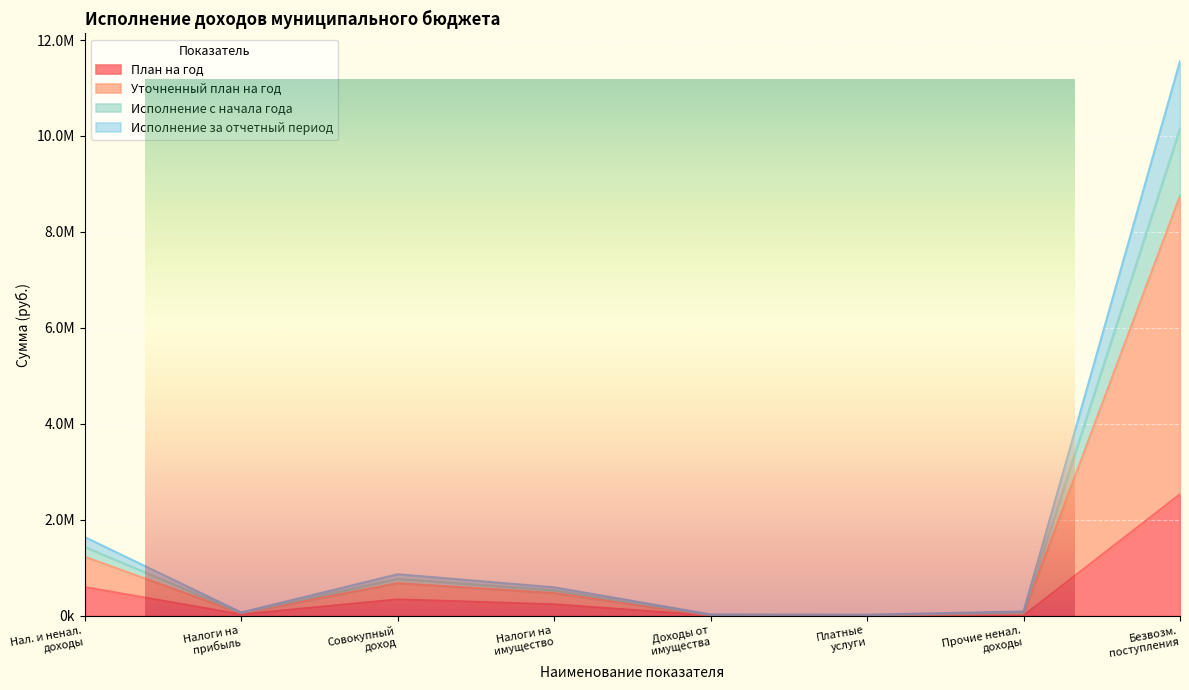

What is the difference between the План на год values at Прочие ненал. доходы and Безвозм. поступления?

2527429.0